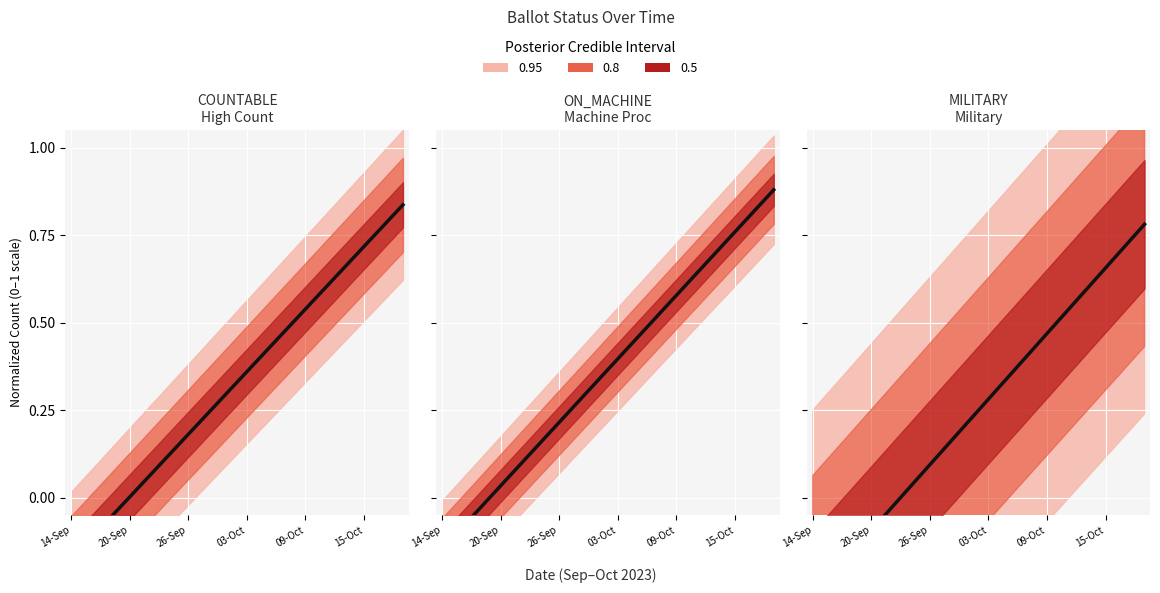

True or false: ON_MACHINE and COUNTABLE intersect in this chart.

False